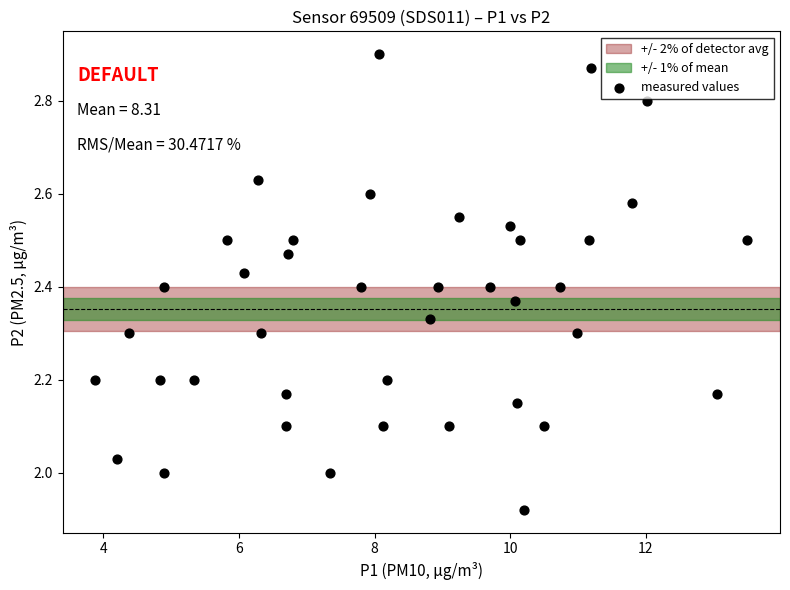

What is the range of X values (max minus min)?

9.6